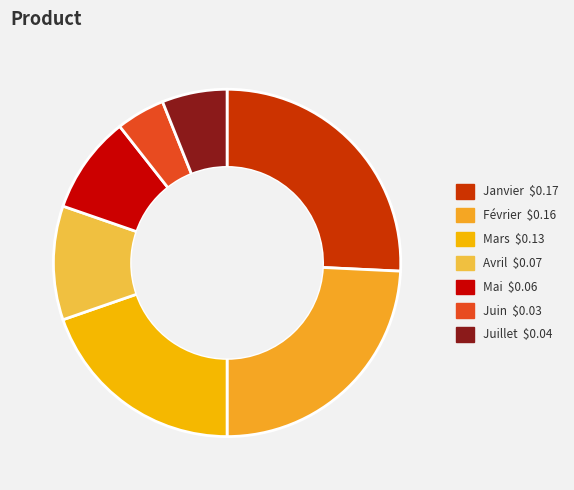

To the nearest percent, what is the combined percentage of Mars and Janvier?

45%